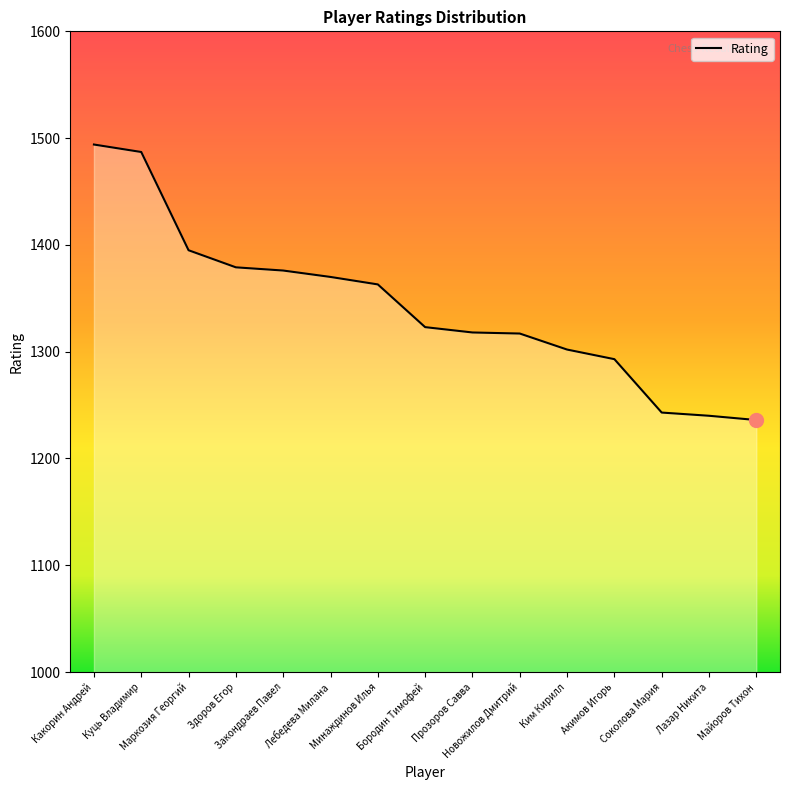

Between Бородин Тимофей and Лазар Никита, which is larger?

Бородин Тимофей